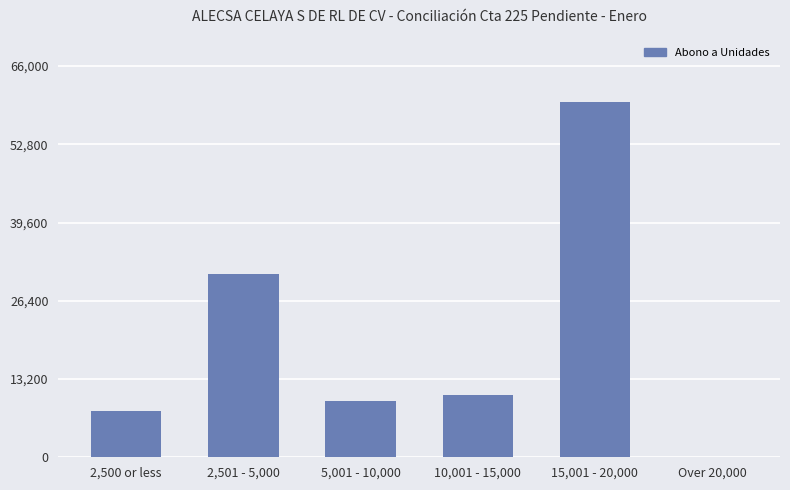

Is it true that the value at 10,001 - 15,000 is 10500.0?

True